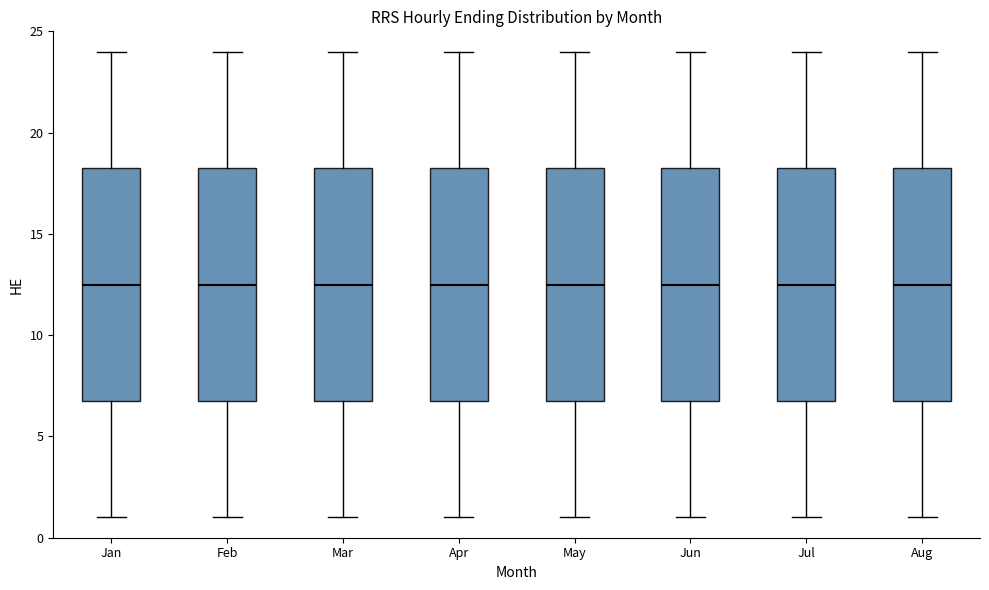

Where does the upper whisker of the box for Aug end on the y-axis? The values are not printed on the chart, so give them approximately, as read against the axis.

24.0